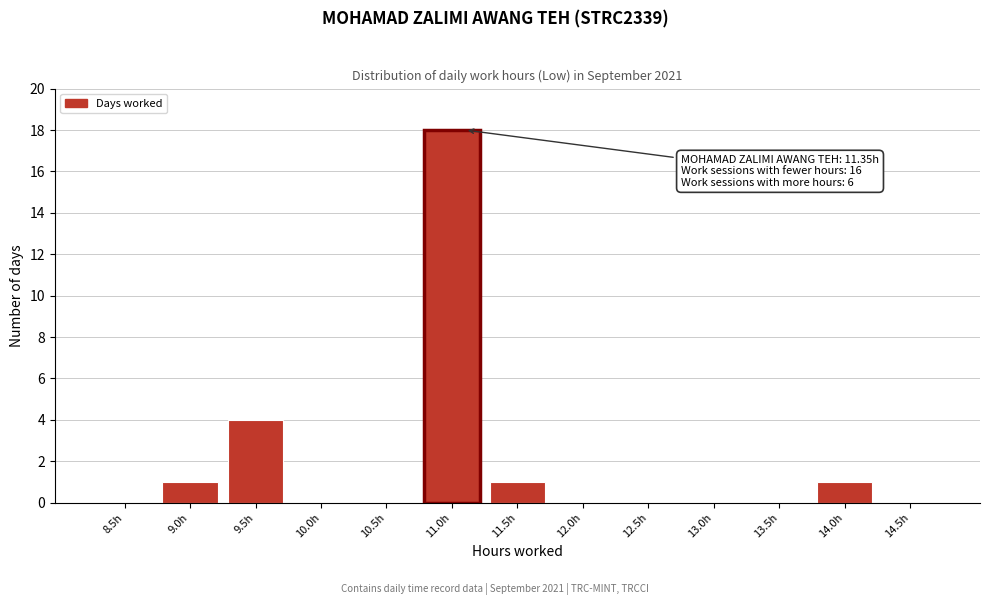

Reading left to right, what are all the values shown in this chart?

8.5h=0	9.0h=1	9.5h=4	10.0h=0	10.5h=0	11.0h=18	11.5h=1	12.0h=0	12.5h=0	13.0h=0	13.5h=0	14.0h=1	14.5h=0